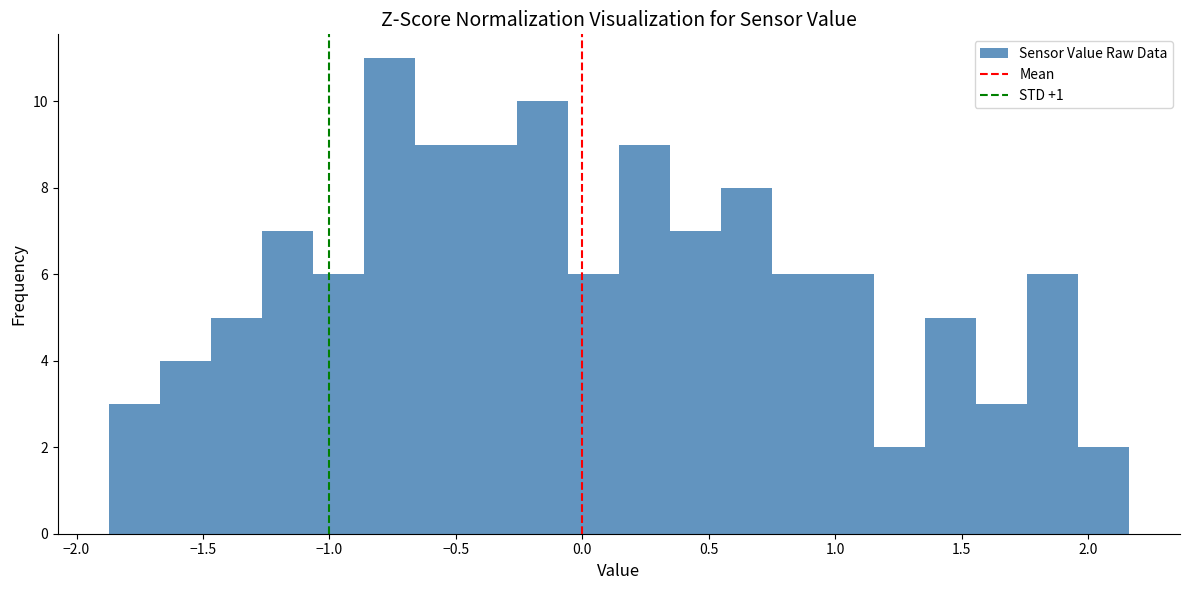

What is the height of the bar covering -1.25 to -1.05 on the x-axis? Neither the bar edges nor the heights are printed on the chart, so give them approximately, as read against the axes.

7